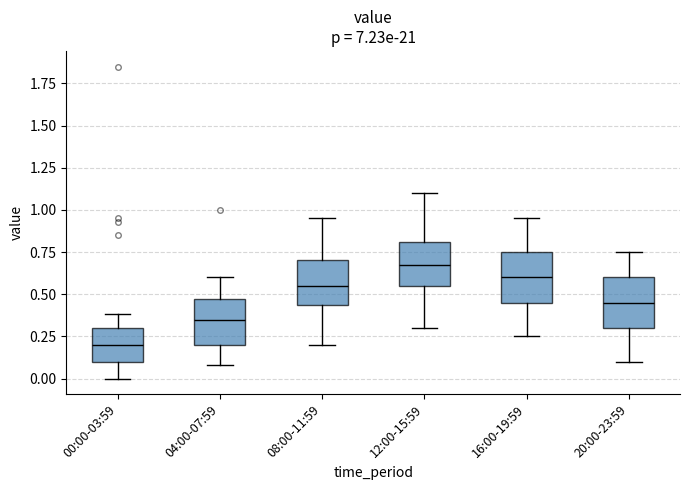

Reading left to right, transcribe this box plot: for each box, give where its median line is, the range the box spans, and where its two whiskers end, as read against the y-axis. The values are not printed on the chart, so give them approximately, as read against the axis.

00:00-03:59: median 0.20, box 0.10 to 0.30, whiskers 0.00 to 0.40
04:00-07:59: median 0.35, box 0.20 to 0.45, whiskers 0.10 to 0.60
08:00-11:59: median 0.55, box 0.45 to 0.70, whiskers 0.20 to 0.95
12:00-15:59: median 0.70, box 0.55 to 0.80, whiskers 0.30 to 1.10
16:00-19:59: median 0.60, box 0.45 to 0.75, whiskers 0.25 to 0.95
20:00-23:59: median 0.45, box 0.30 to 0.60, whiskers 0.10 to 0.75